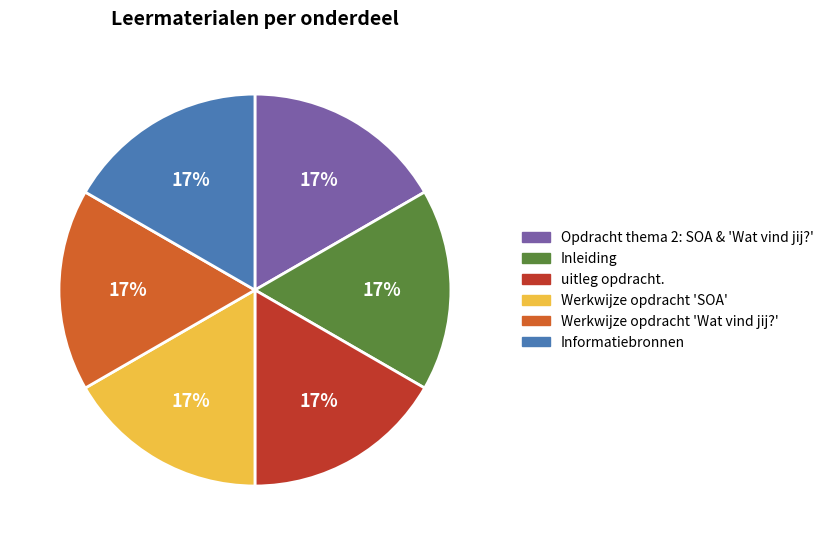

How many segments does this pie chart have?

6